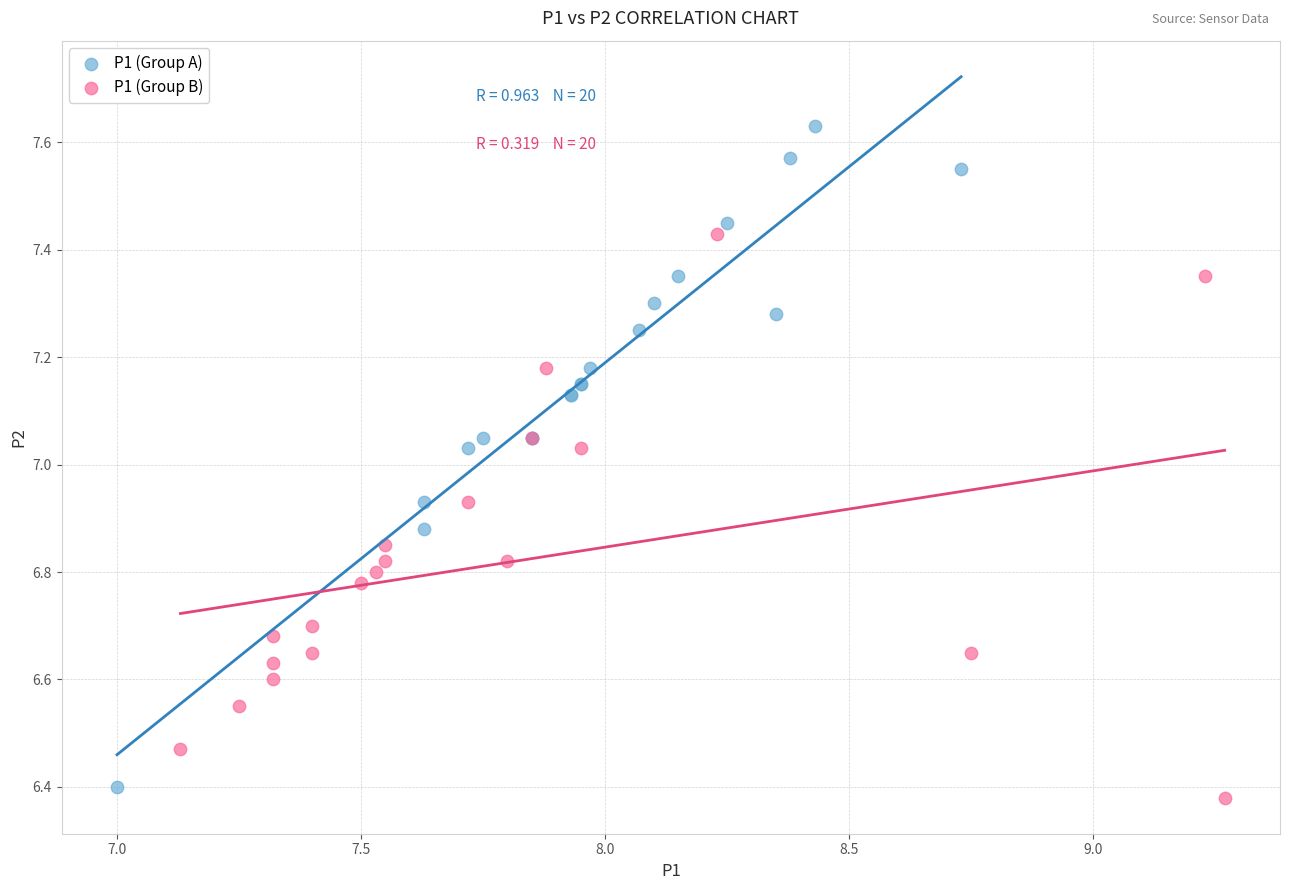

What are all the series names shown in the legend?

P1 (Group A), P1 (Group B)